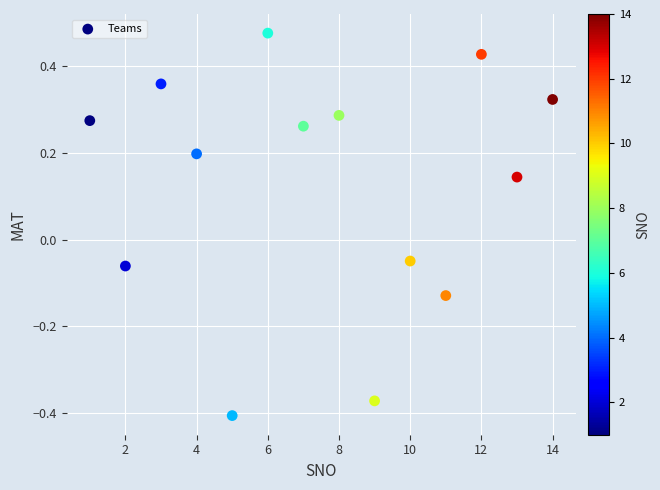

What is the range of Y values (max minus min)?

0.9